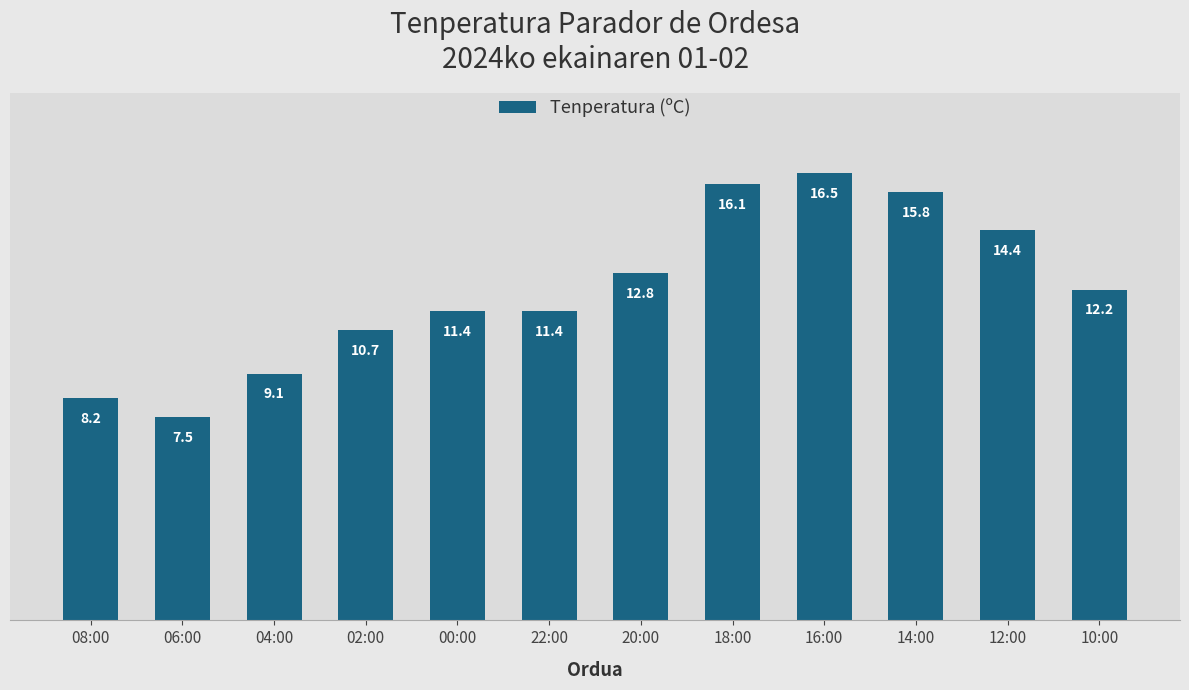

The chart shows a value of 7.5 at 06:00. True or false?

True